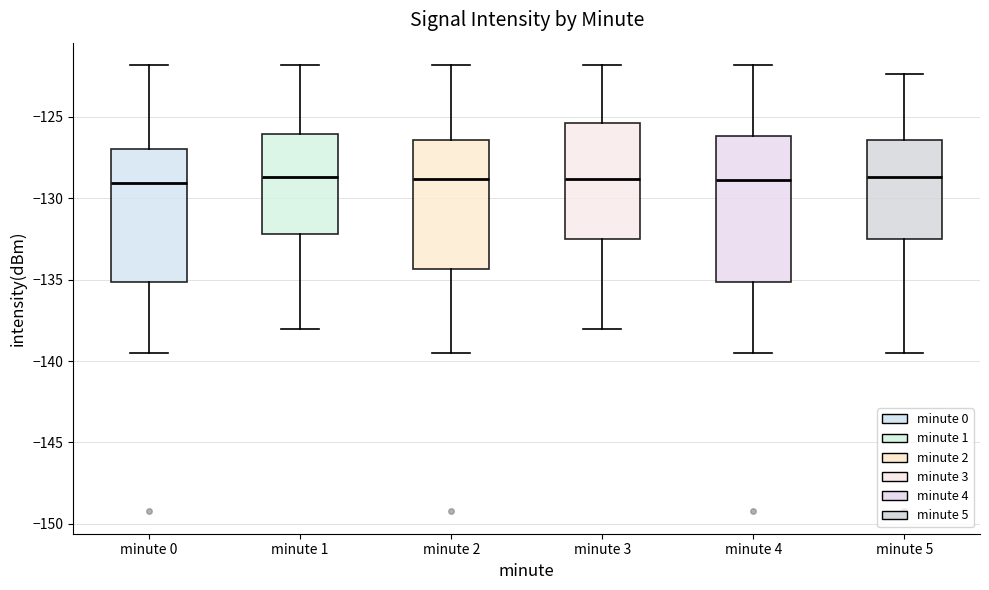

Reading left to right, read every box against the y-axis: the position of its median line, the range the box covers, and the ends of its whiskers. The values are not printed on the chart, so give them approximately, as read against the axis.

minute 0: median -129.0, box -135.0 to -127.0, whiskers -139.5 to -122.0
minute 1: median -128.5, box -132.0 to -126.0, whiskers -138.0 to -122.0
minute 2: median -129.0, box -134.5 to -126.5, whiskers -139.5 to -122.0
minute 3: median -129.0, box -132.5 to -125.5, whiskers -138.0 to -122.0
minute 4: median -129.0, box -135.0 to -126.0, whiskers -139.5 to -122.0
minute 5: median -128.5, box -132.5 to -126.5, whiskers -139.5 to -122.5